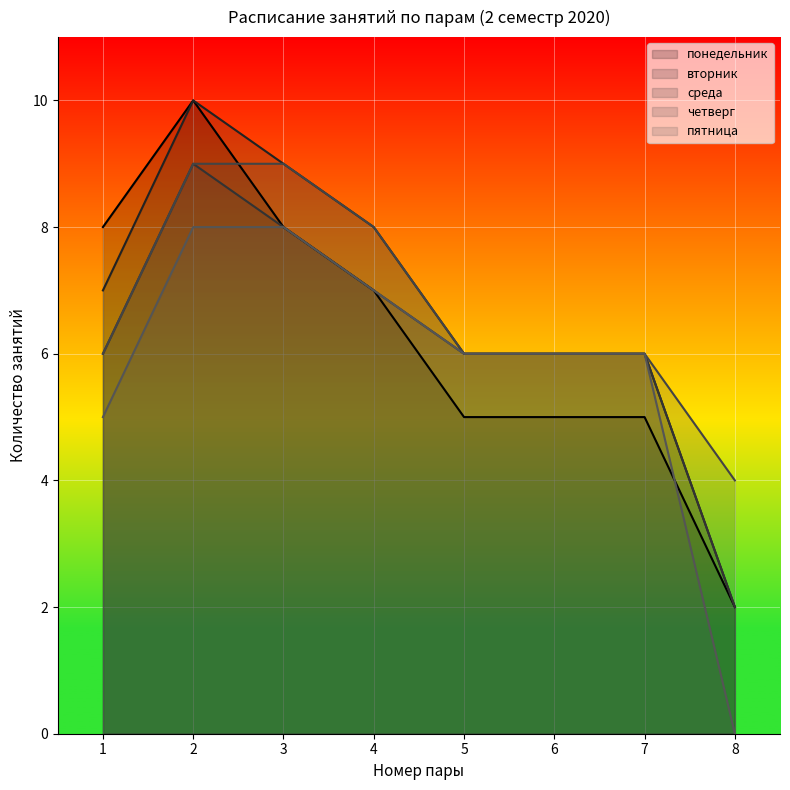

The value of четверг at 2 is 3. True or false?

False